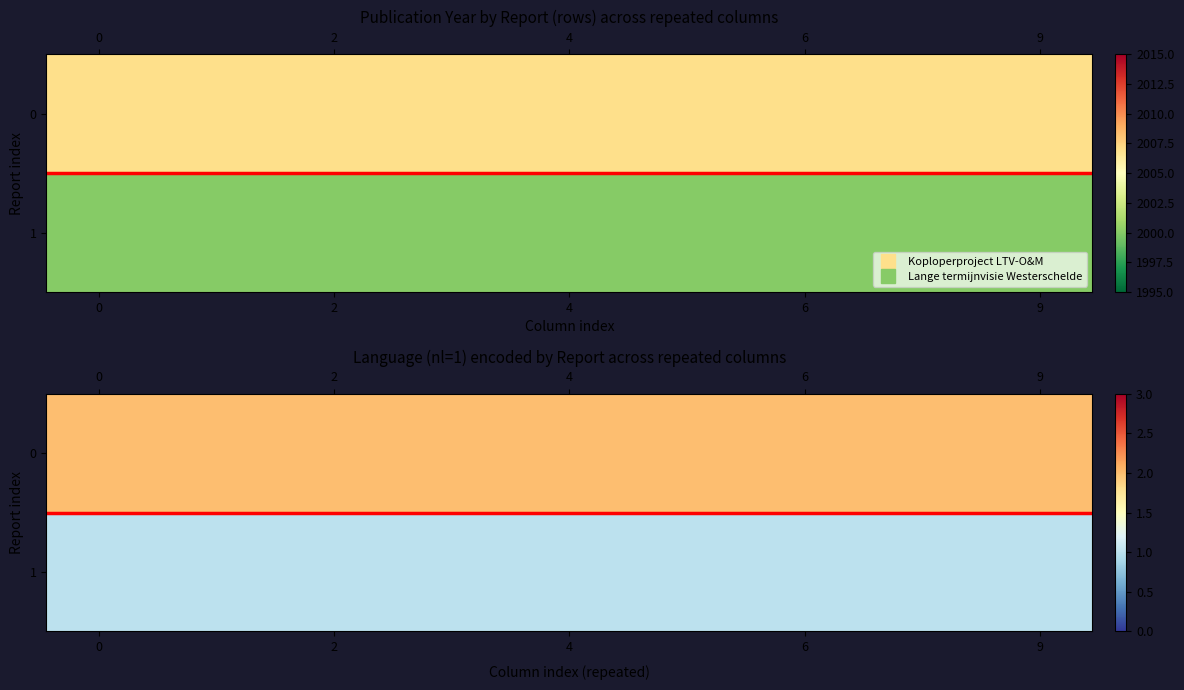

What is the spread (max minus min) of values at 0?

1